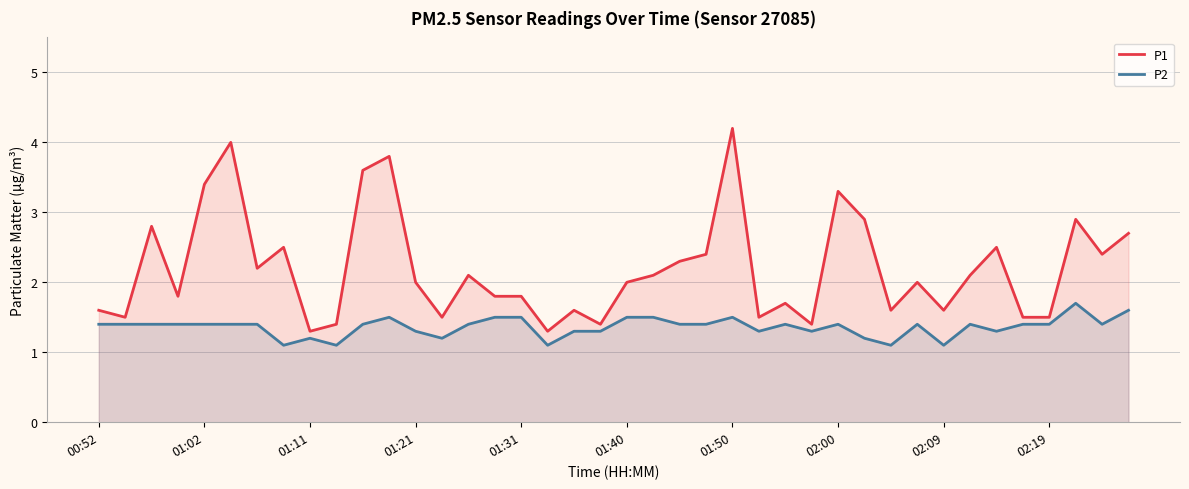

What is the total value across all series at 15?

3.3